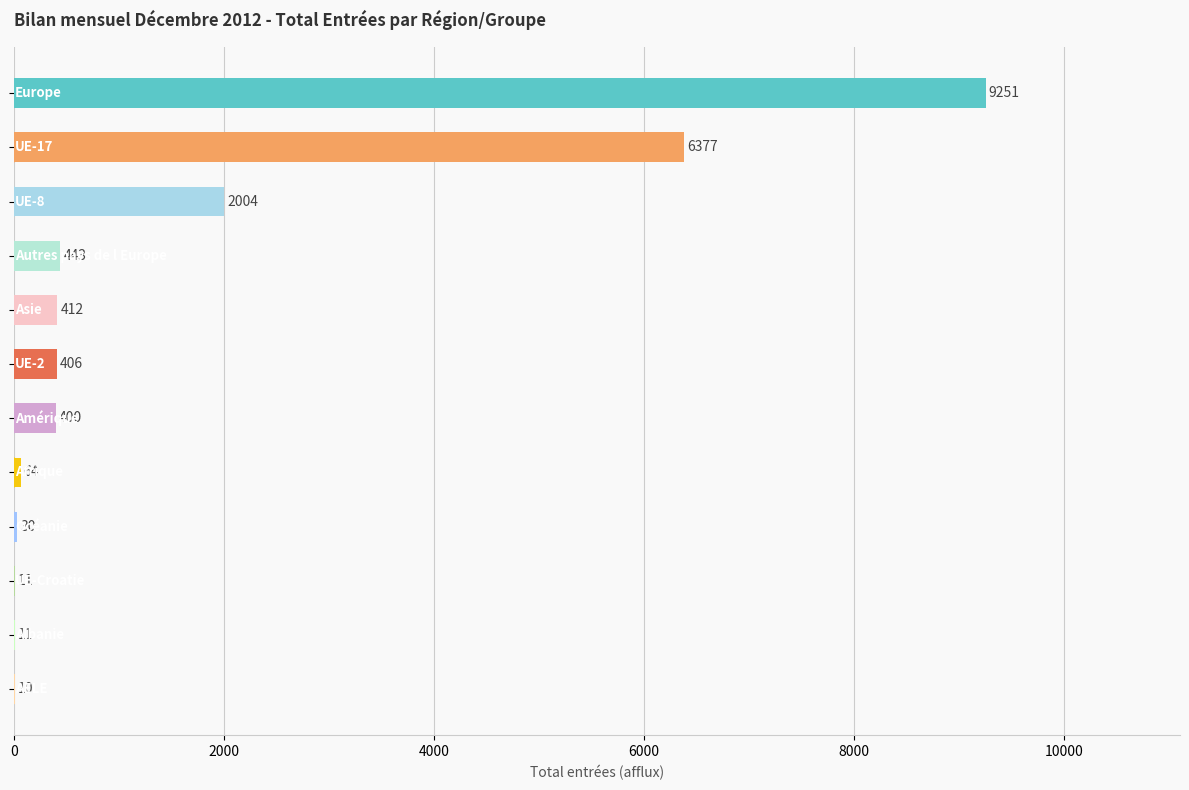

How many data points does each series have?

12